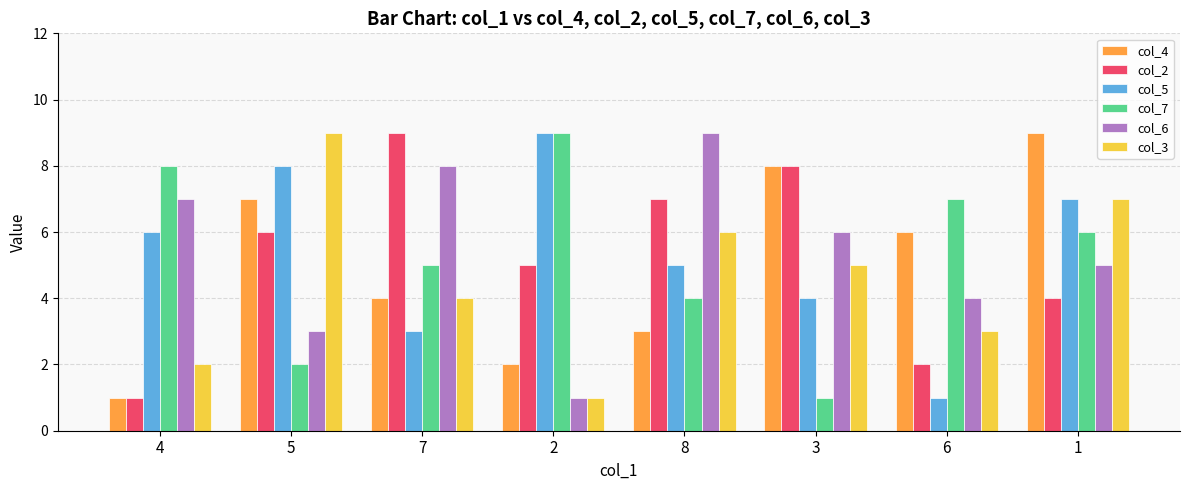

What are all the series names shown in the legend?

col_4, col_2, col_5, col_7, col_6, col_3